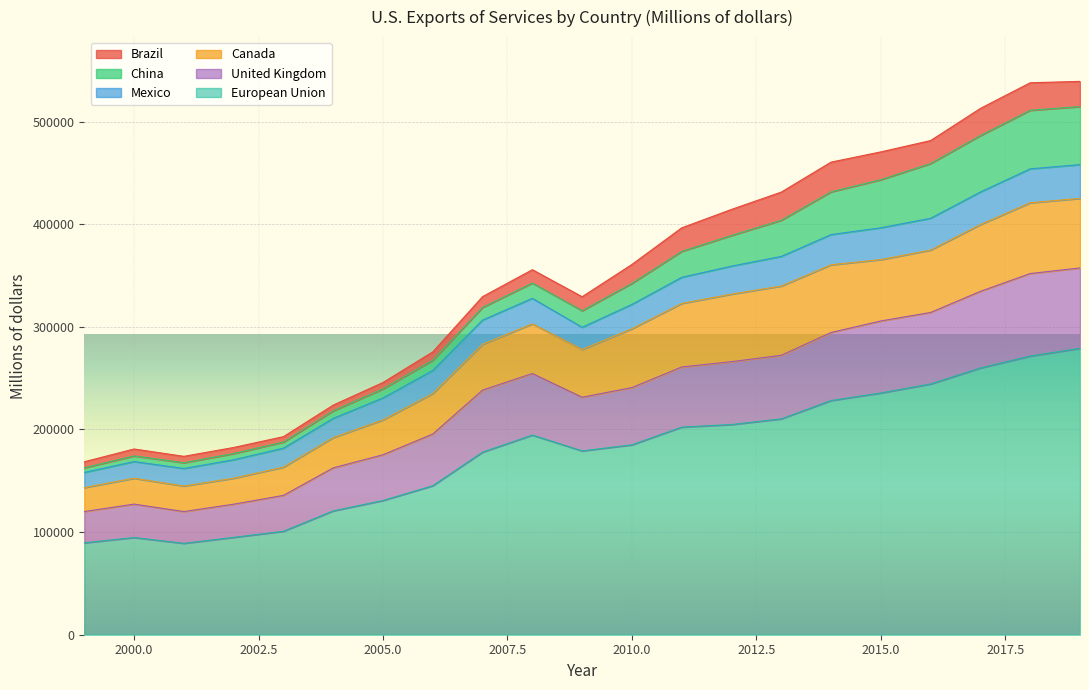

Is the value of Mexico at 2004 greater than the value of European Union at 2016?

No